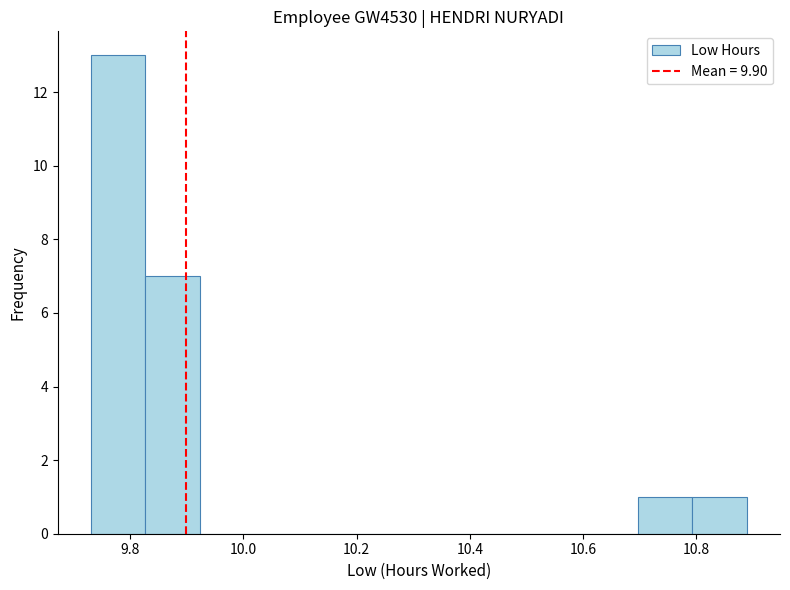

How tall is the bar that spans 10.70 to 10.80 on the x-axis? Neither the bar edges nor the heights are printed on the chart, so give them approximately, as read against the axes.

1